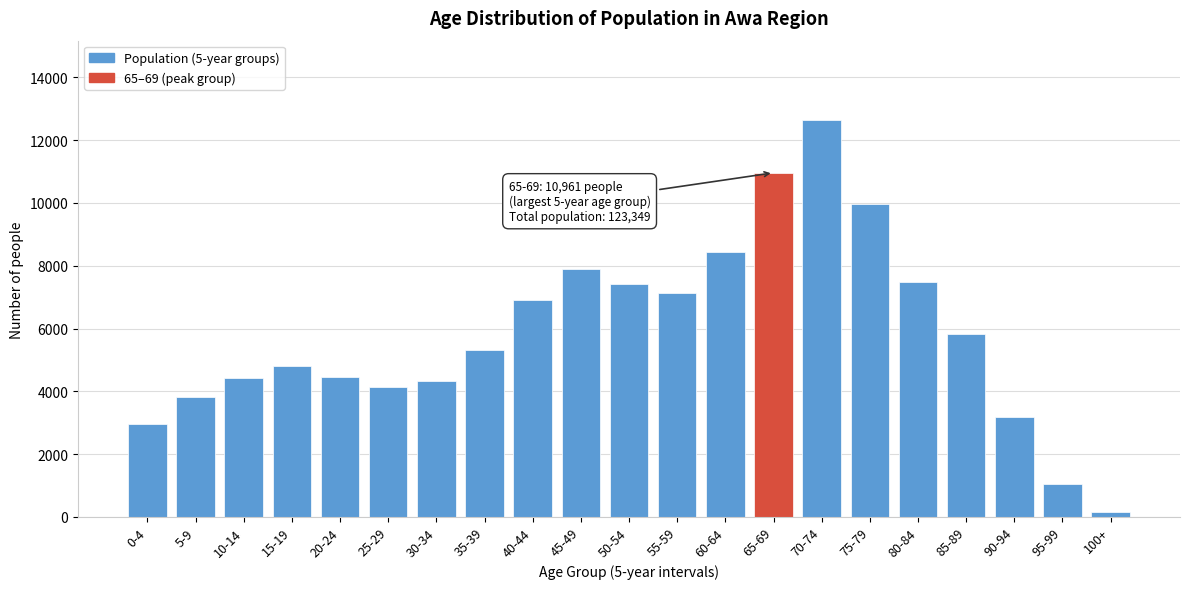

Which has a higher value, 40-44 or 90-94?

40-44